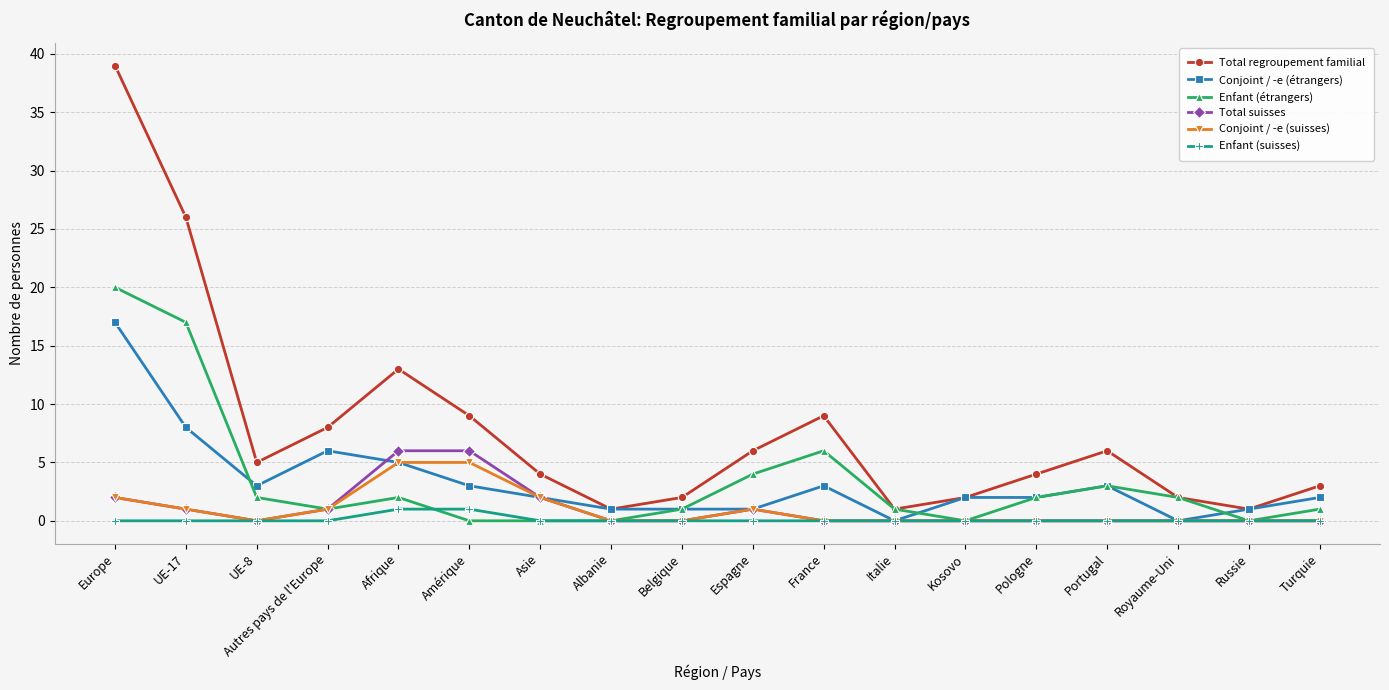

Reading right to left, list all the values displayed in this chart.

Total regroupement familial: Turquie=3	Russie=1	Royaume-Uni=2	Portugal=6	Pologne=4	Kosovo=2	Italie=1	France=9	Espagne=6	Belgique=2	Albanie=1	Asie=4	Amérique=9	Afrique=13	Autres pays de l'Europe=8	UE-8=5	UE-17=26	Europe=39
Conjoint / -e (étrangers): Turquie=2	Russie=1	Royaume-Uni=0	Portugal=3	Pologne=2	Kosovo=2	Italie=0	France=3	Espagne=1	Belgique=1	Albanie=1	Asie=2	Amérique=3	Afrique=5	Autres pays de l'Europe=6	UE-8=3	UE-17=8	Europe=17
Enfant (étrangers): Turquie=1	Russie=0	Royaume-Uni=2	Portugal=3	Pologne=2	Kosovo=0	Italie=1	France=6	Espagne=4	Belgique=1	Albanie=0	Asie=0	Amérique=0	Afrique=2	Autres pays de l'Europe=1	UE-8=2	UE-17=17	Europe=20
Total suisses: Turquie=0	Russie=0	Royaume-Uni=0	Portugal=0	Pologne=0	Kosovo=0	Italie=0	France=0	Espagne=1	Belgique=0	Albanie=0	Asie=2	Amérique=6	Afrique=6	Autres pays de l'Europe=1	UE-8=0	UE-17=1	Europe=2
Conjoint / -e (suisses): Turquie=0	Russie=0	Royaume-Uni=0	Portugal=0	Pologne=0	Kosovo=0	Italie=0	France=0	Espagne=1	Belgique=0	Albanie=0	Asie=2	Amérique=5	Afrique=5	Autres pays de l'Europe=1	UE-8=0	UE-17=1	Europe=2
Enfant (suisses): Turquie=0	Russie=0	Royaume-Uni=0	Portugal=0	Pologne=0	Kosovo=0	Italie=0	France=0	Espagne=0	Belgique=0	Albanie=0	Asie=0	Amérique=1	Afrique=1	Autres pays de l'Europe=0	UE-8=0	UE-17=0	Europe=0